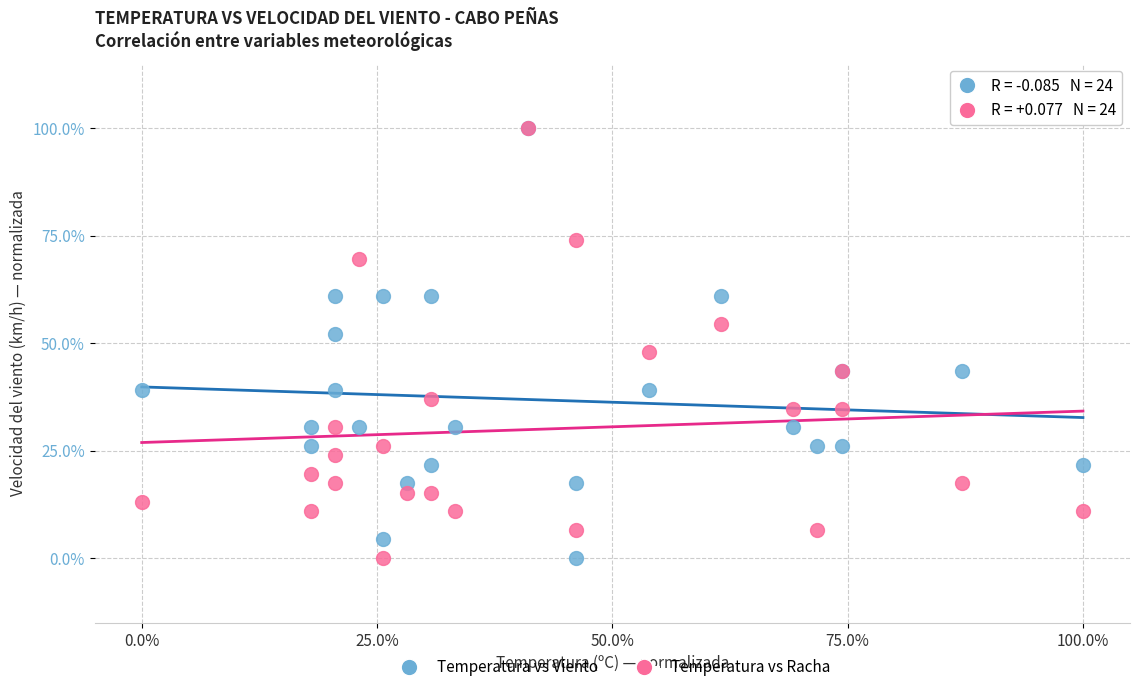

What are all the series names shown in the legend?

Temperatura vs Viento, Temperatura vs Racha